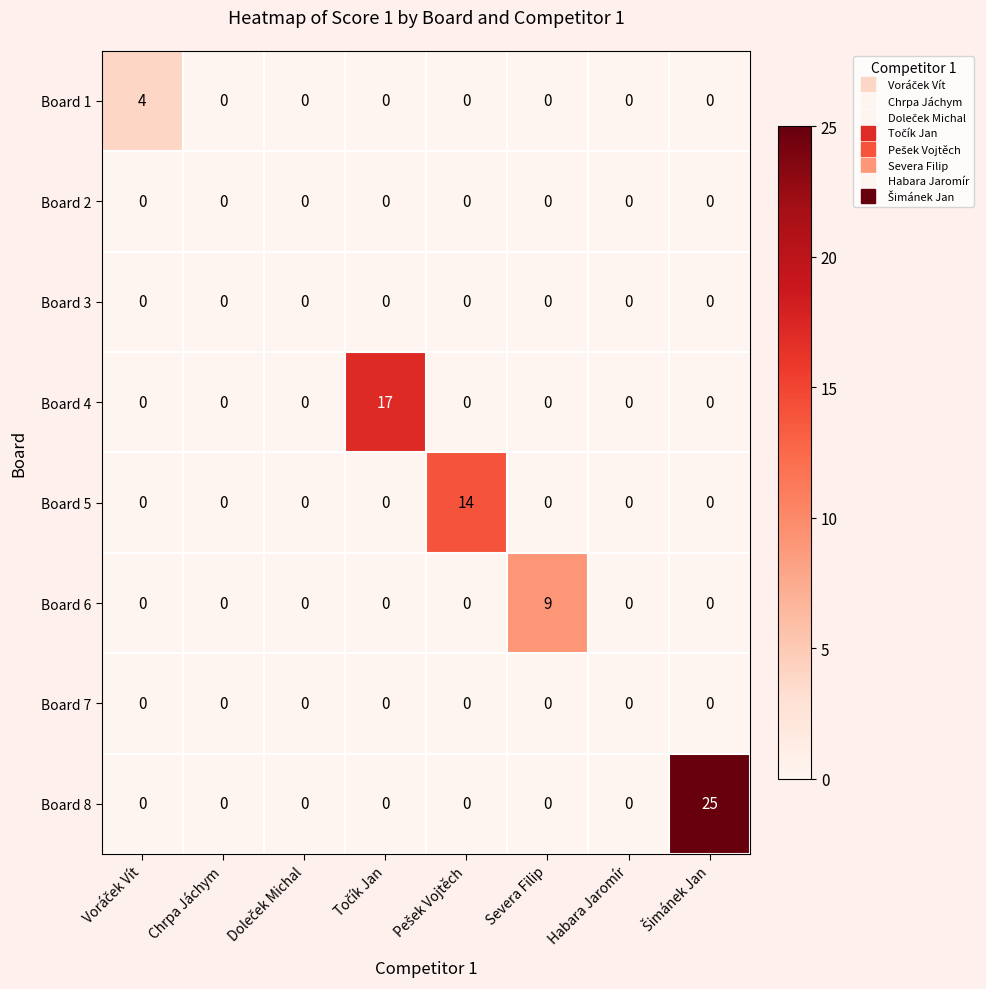

What is the greatest value displayed?

25